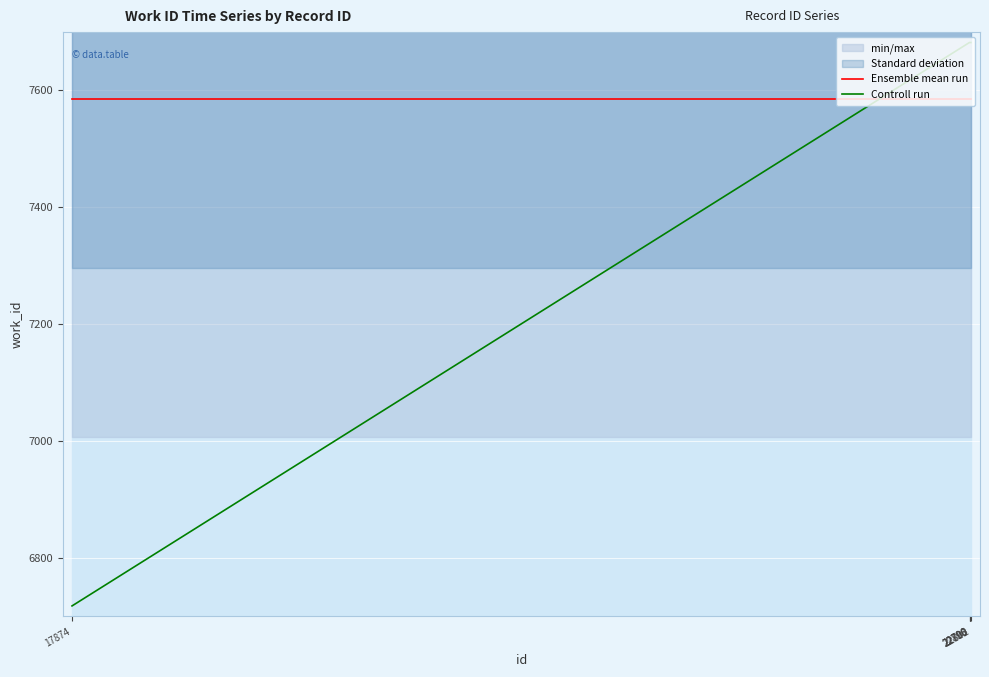

Is this an area chart (filled region under the line)?

No